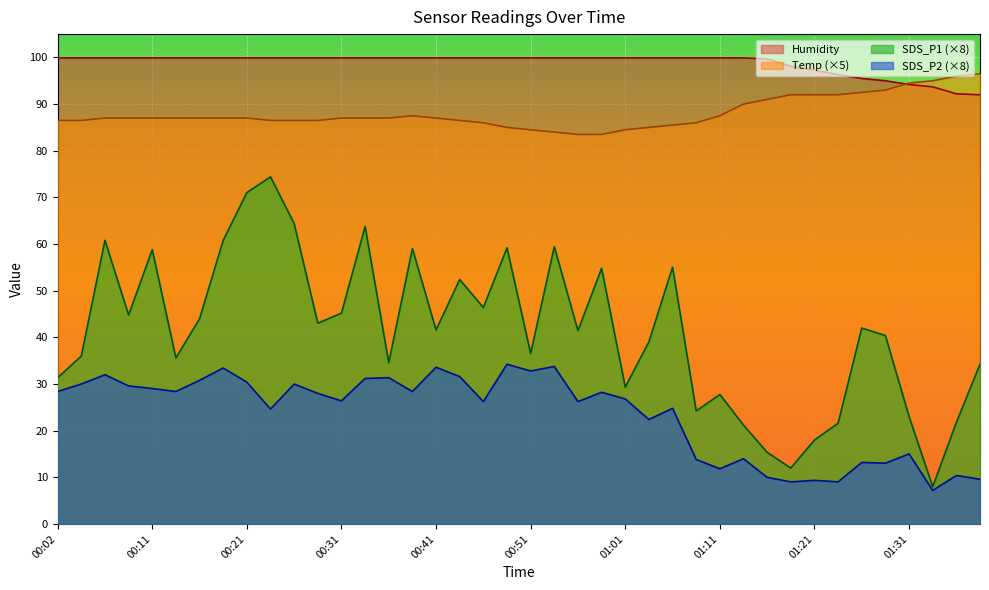

What value does the Humidity series have at 01:24?

96.3